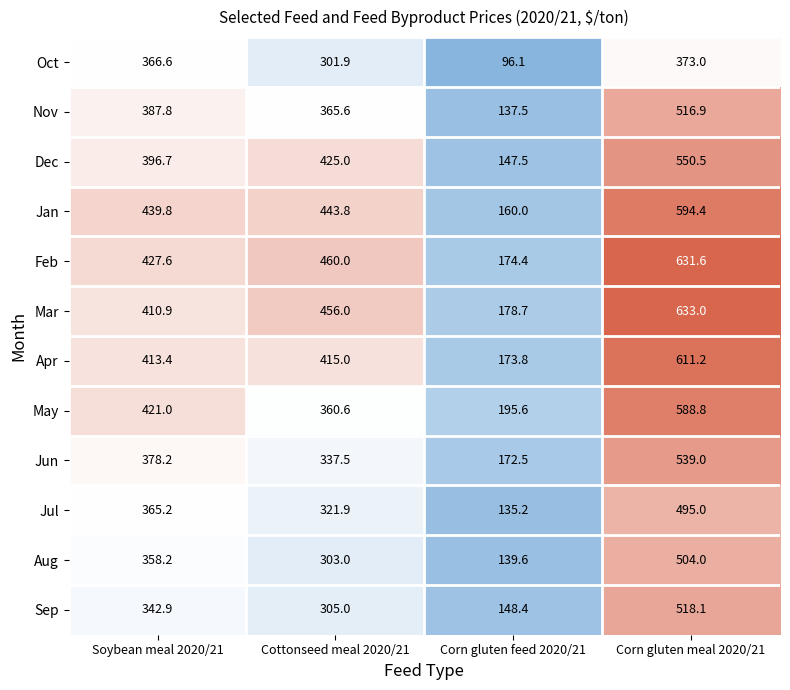

True or false: Jan has a value of 627.9 at Cottonseed meal 2020/21.

False